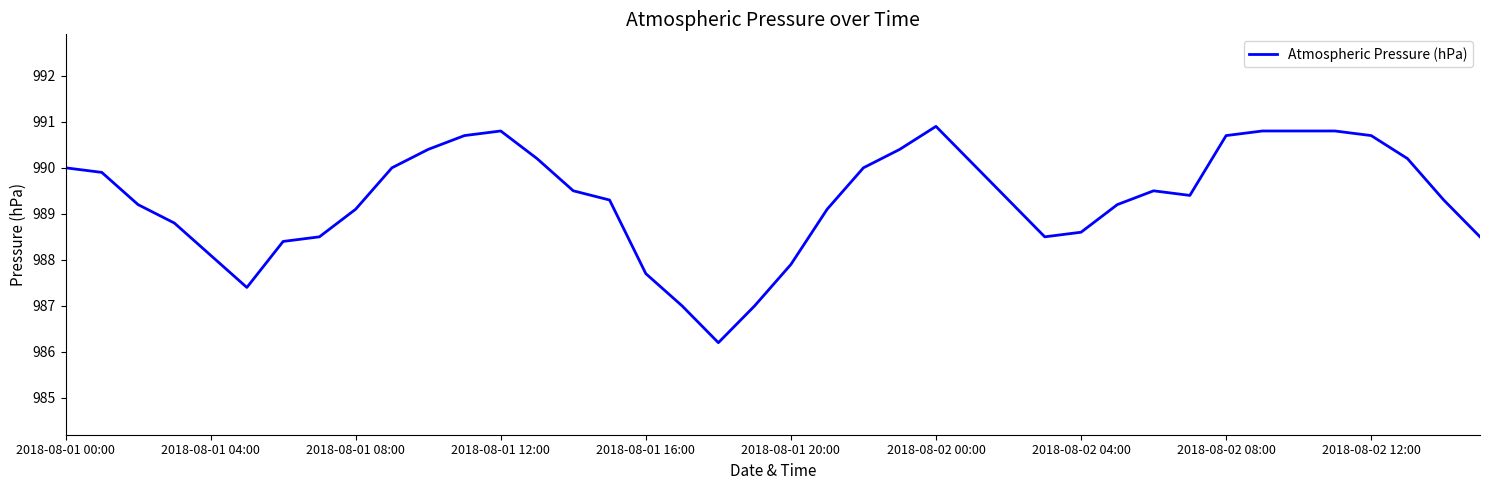

What is the greatest value displayed?

990.9